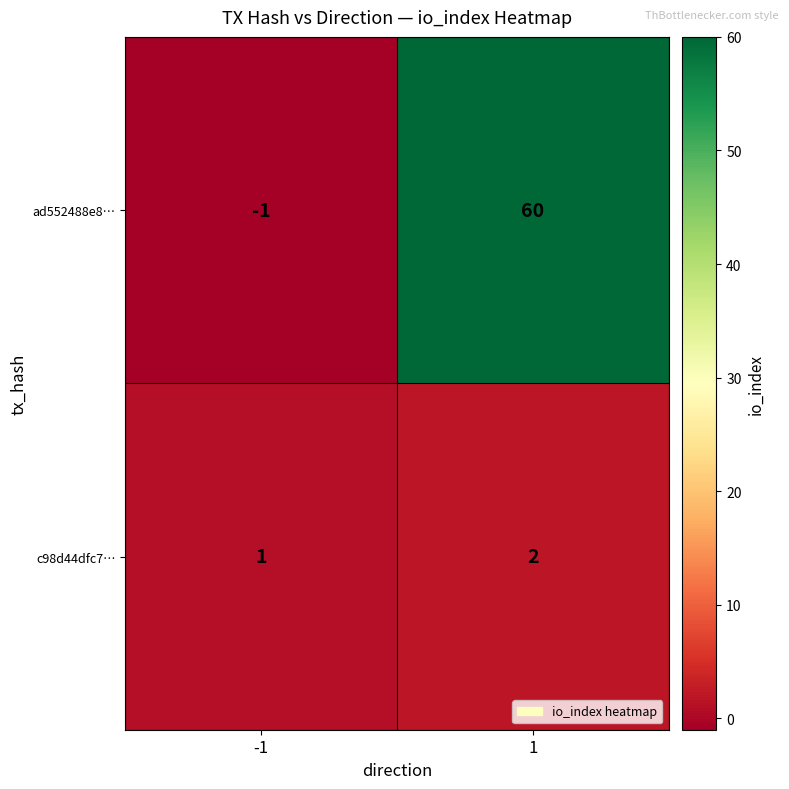

List the series in order of their peak value, lowest first.

c98d44dfc7…, ad552488e8…